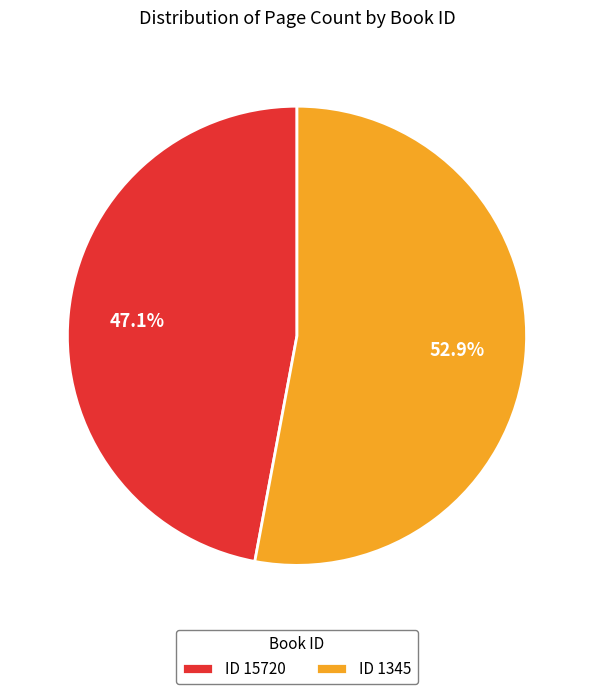

Between ID 1345 and ID 15720, which is larger?

ID 1345